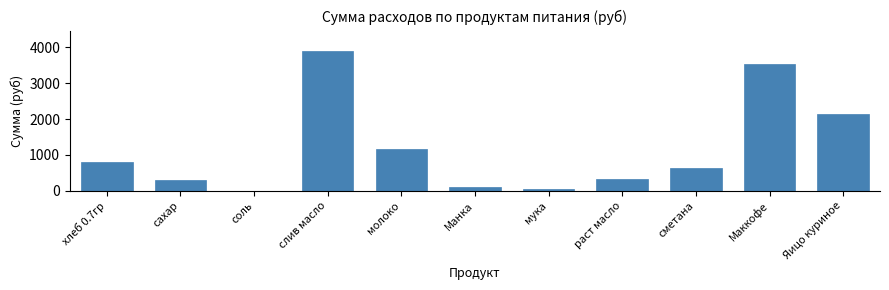

Reading left to right, extract all data points from this chart.

хлеб 0.7гр=809.1	сахар=292.1	соль=4.2	слив масло=3884.2	молоко=1164.7	Манка=113.3	мука=42.5	раст масло=325.7	сметана=637.2	Маккофе=3540.0	Яицо куриное=2136.0